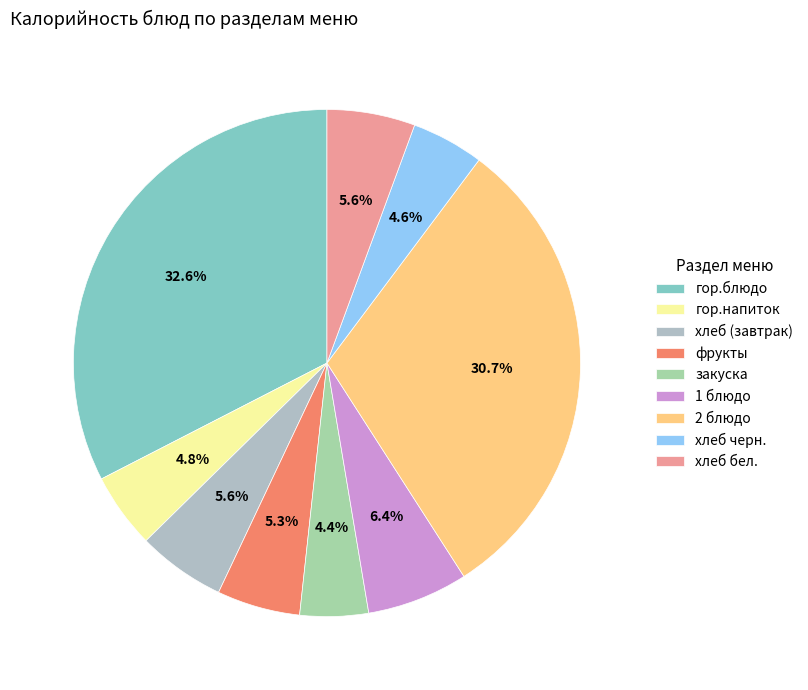

Is гор.блюдо the majority of the pie?

No